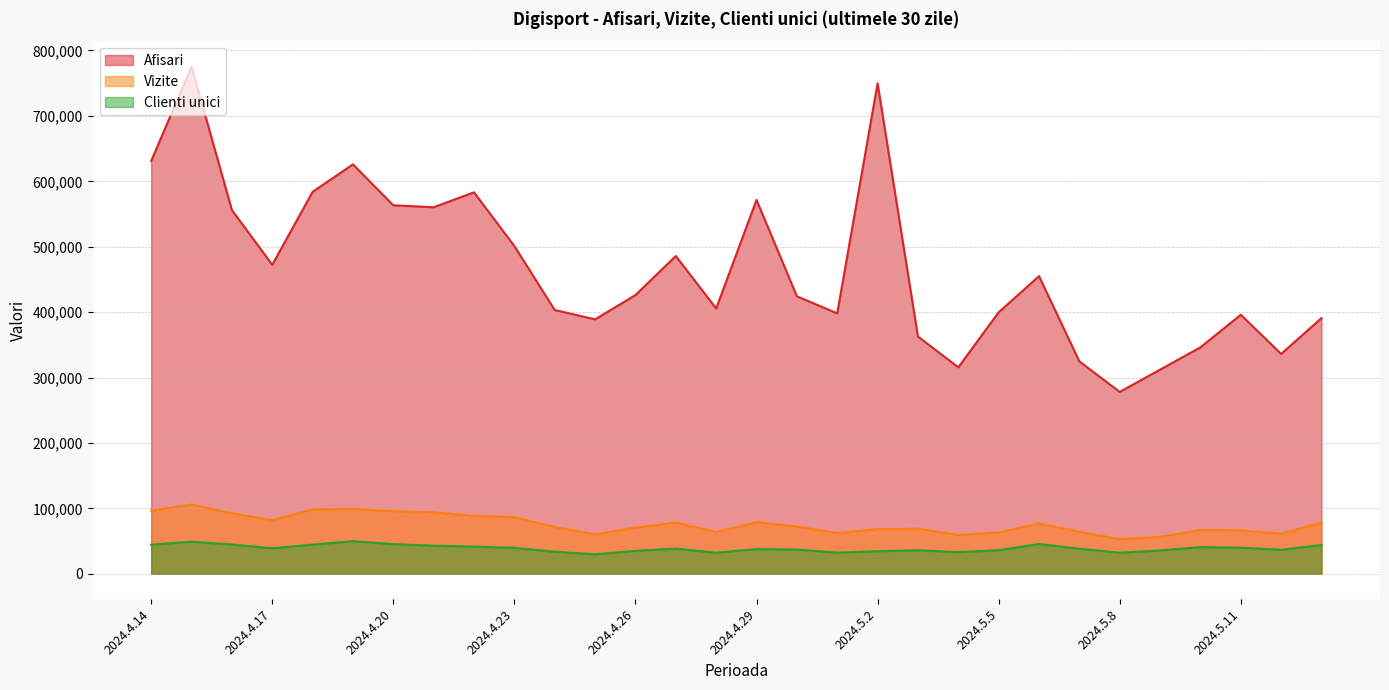

Reading right to left, what are all the values shown in this chart?

Afisari: 390858	336100	395984	346181	312066	278060	324710	454995	399737	315618	362715	749790	398116	424250	571489	405601	485803	426097	388968	403245	500995	583154	560369	563318	625938	583877	472348	556087	775465	631092
Vizite: 78276	61227	66290	67045	56350	52806	64131	77198	63078	59298	68941	68091	62247	72182	78831	63696	78363	70600	60058	71422	86622	88682	93992	95526	99131	98330	81976	92414	105810	96645
Clienti unici: 43874	36678	39829	40696	35676	32118	38271	45445	35979	33023	35860	34460	32309	36922	37739	32115	38433	35004	29690	33695	39617	41478	42911	45293	49807	44493	38959	44627	49095	44386